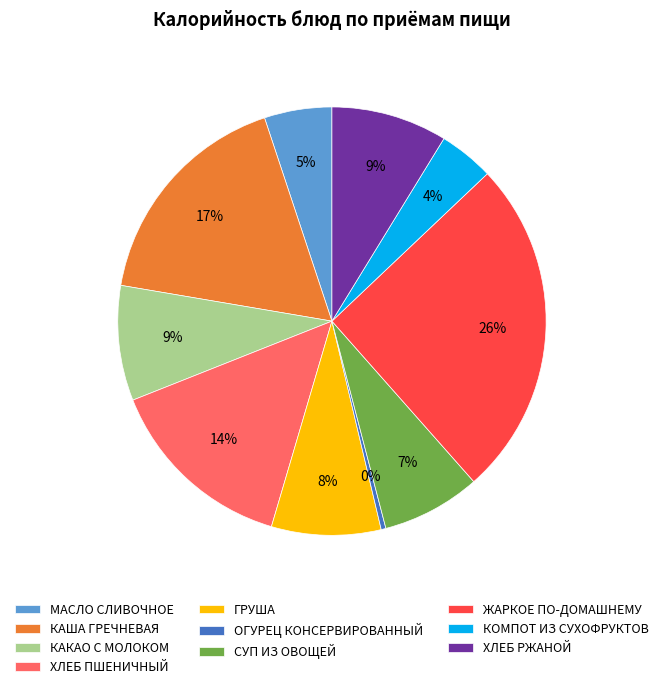

To the nearest percent, what percentage of the pie is КАША ГРЕЧНЕВАЯ?

17%